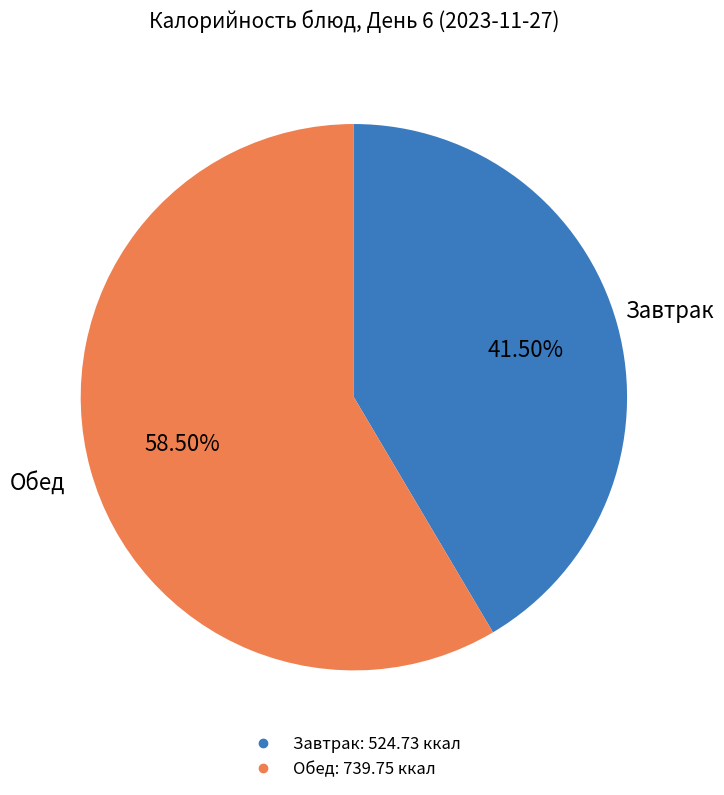

Does any single category account for the majority?

Yes